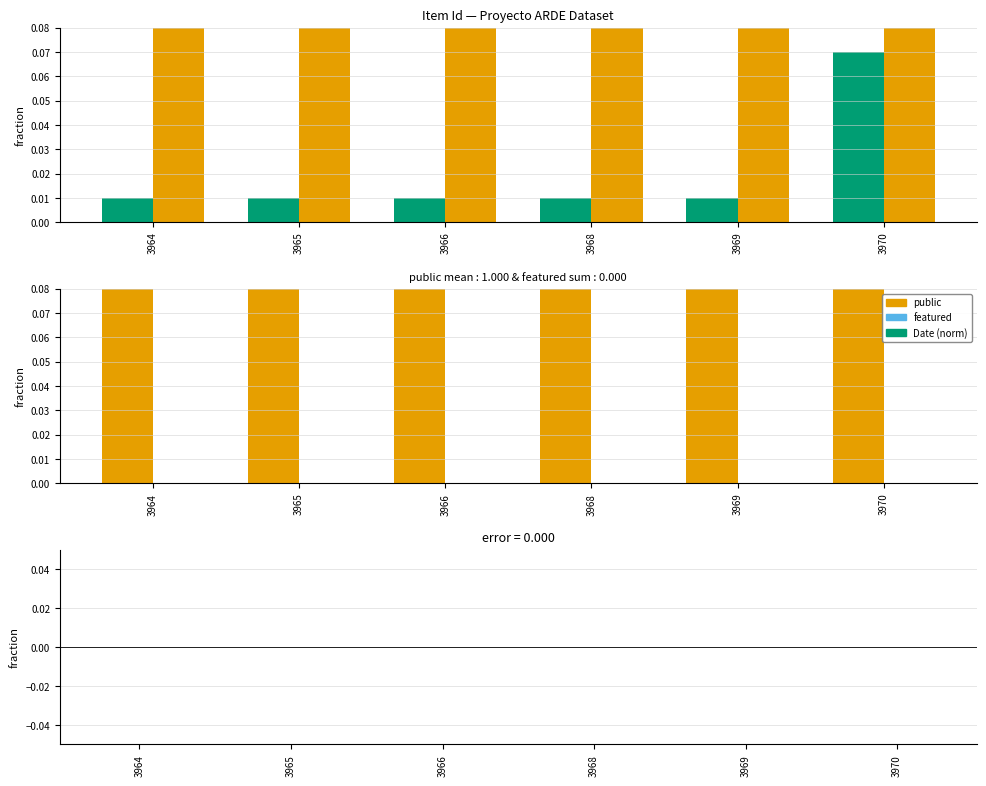

Does the chart contain stacked bars?

No